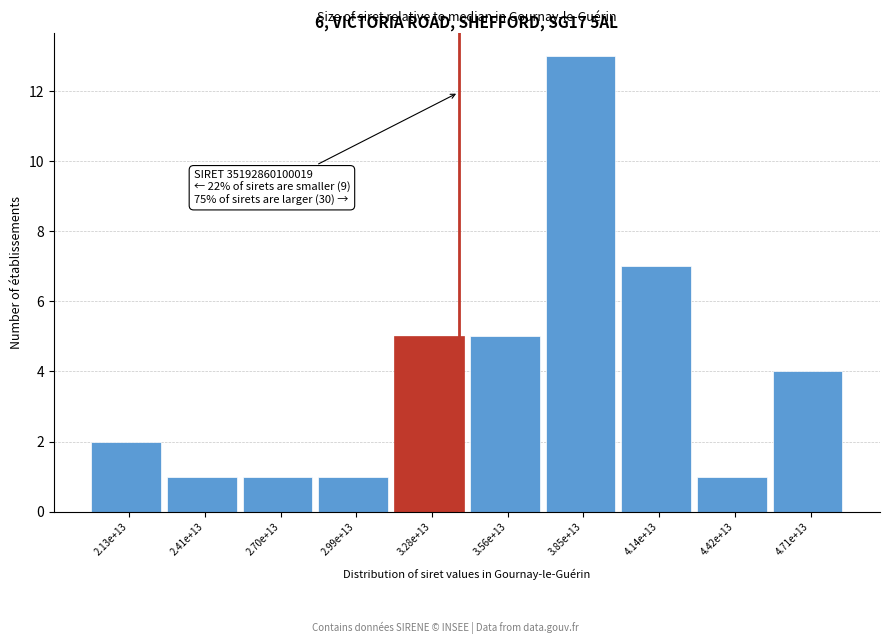

Reading right to left, what are all the values shown in this chart?

4	1	7	13	5	5	1	1	1	2